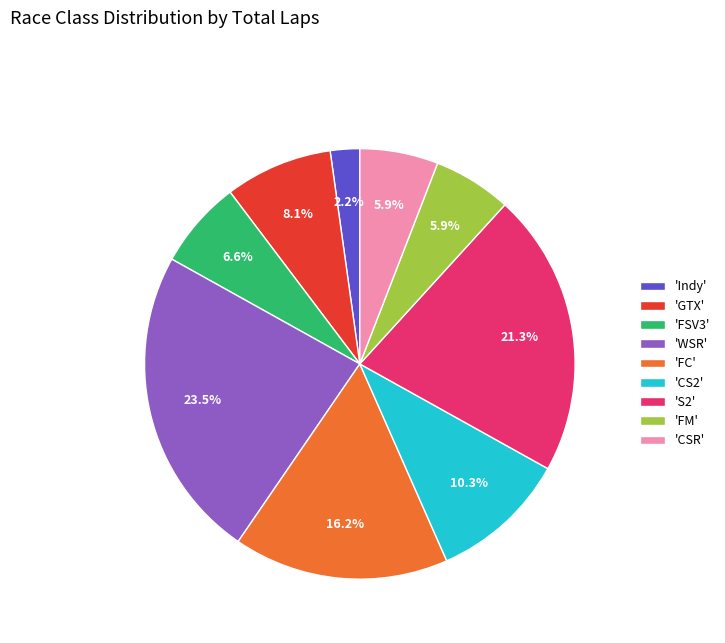

Between 'FC' and 'GTX', which is larger?

'FC'